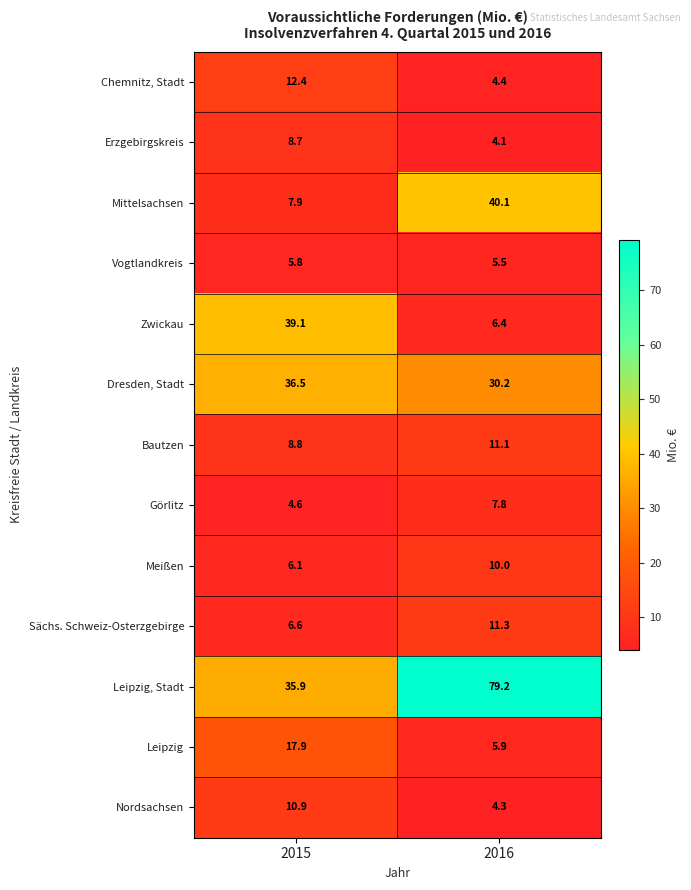

What is the sum of the Nordsachsen values at 2015 and 2016?

15.2